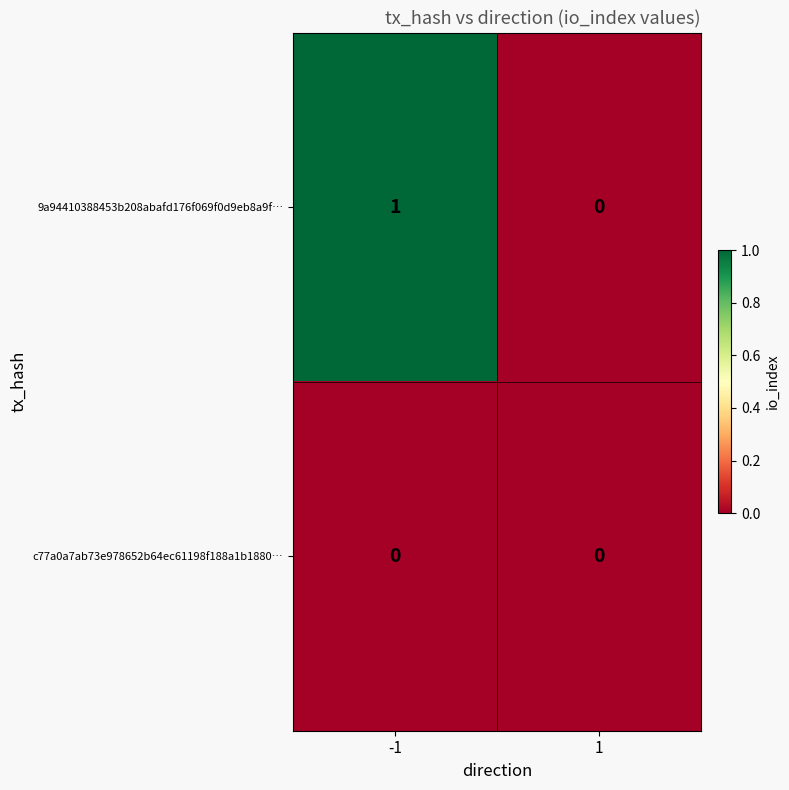

What is the spread (max minus min) of values at -1?

1